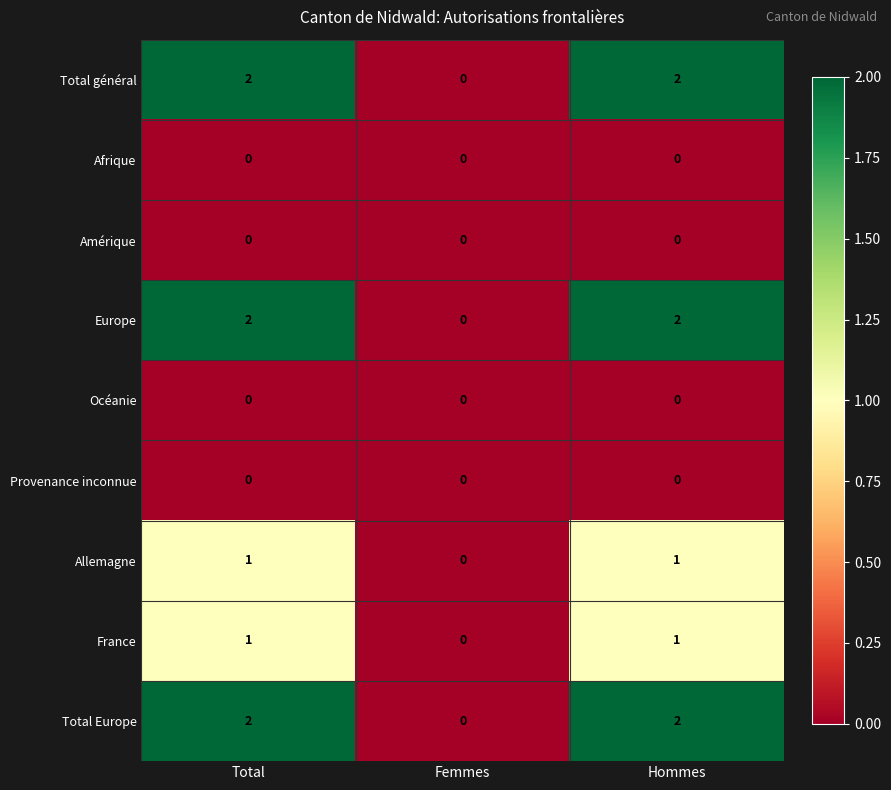

Reading right to left, what are all the values shown in this chart?

Total général: Hommes=2	Femmes=0	Total=2
Afrique: Hommes=0	Femmes=0	Total=0
Amérique: Hommes=0	Femmes=0	Total=0
Europe: Hommes=2	Femmes=0	Total=2
Océanie: Hommes=0	Femmes=0	Total=0
Provenance inconnue: Hommes=0	Femmes=0	Total=0
Allemagne: Hommes=1	Femmes=0	Total=1
France: Hommes=1	Femmes=0	Total=1
Total Europe: Hommes=2	Femmes=0	Total=2